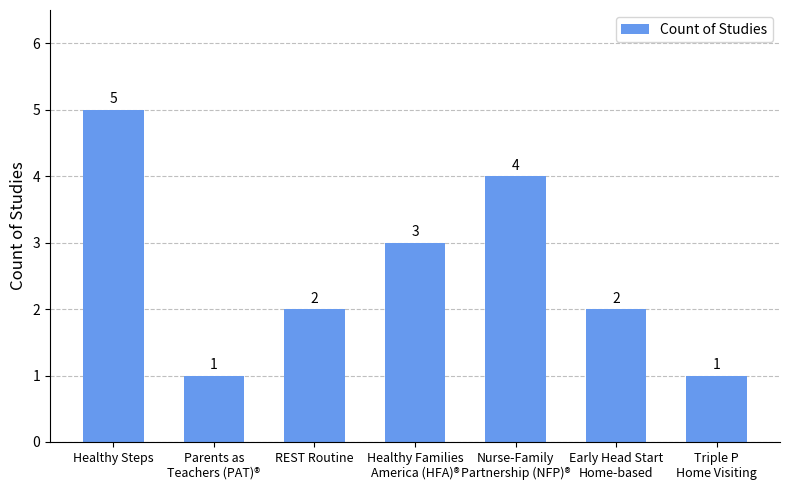

The chart shows a value of 3 at Early Head Start
Home-based. True or false?

False